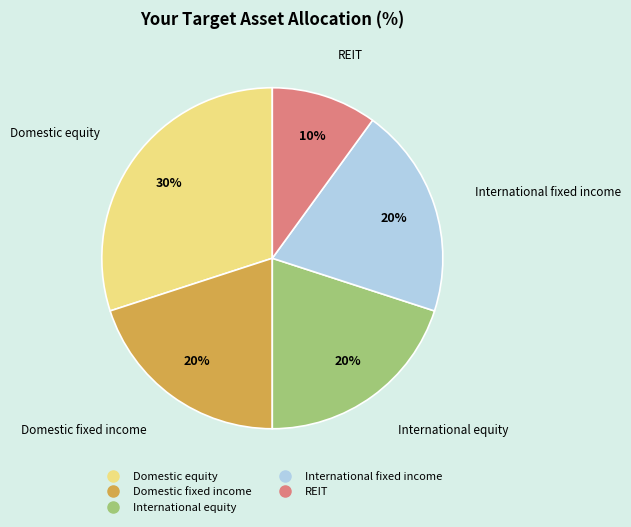

The International equity slice represents 20% of the pie. True or false?

True